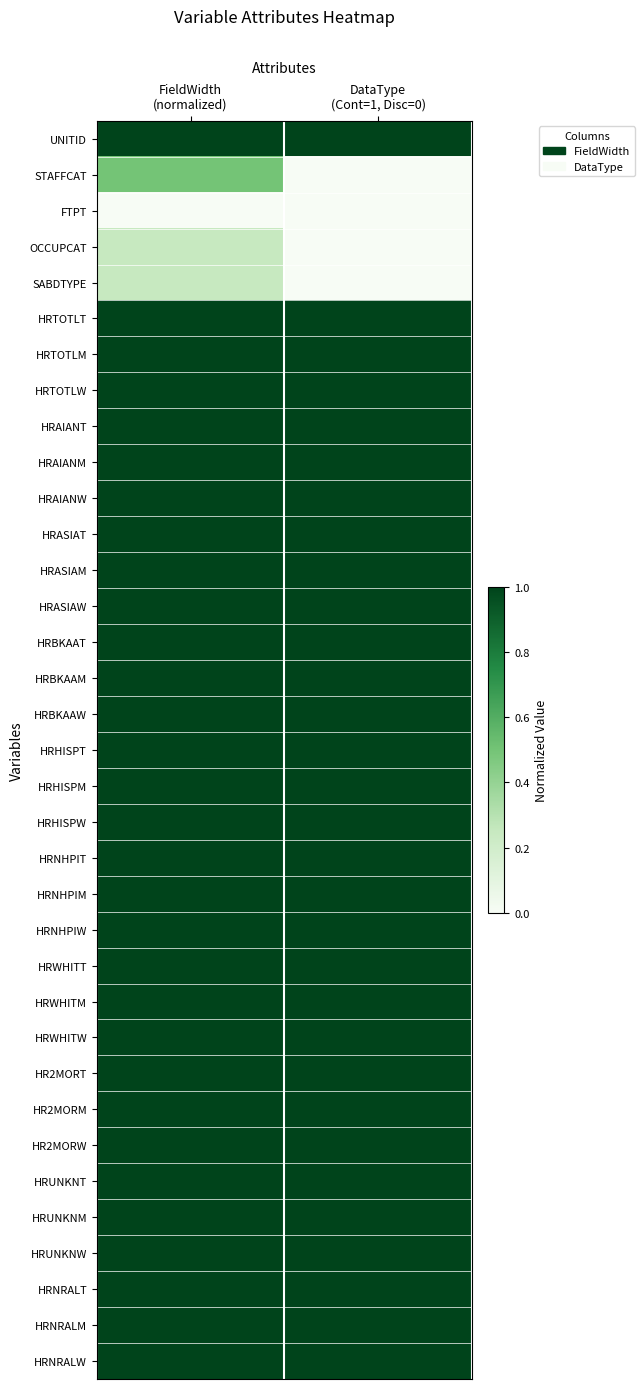

At DataType (Cont=1, Disc=0), list the series in order from smallest to largest.

STAFFCAT, FTPT, OCCUPCAT, SABDTYPE, UNITID, HRTOTLT, HRTOTLM, HRTOTLW, HRAIANT, HRAIANM, HRAIANW, HRASIAT, HRASIAM, HRASIAW, HRBKAAT, HRBKAAM, HRBKAAW, HRHISPT, HRHISPM, HRHISPW, HRNHPIT, HRNHPIM, HRNHPIW, HRWHITT, HRWHITM, HRWHITW, HR2MORT, HR2MORM, HR2MORW, HRUNKNT, HRUNKNM, HRUNKNW, HRNRALT, HRNRALM, HRNRALW